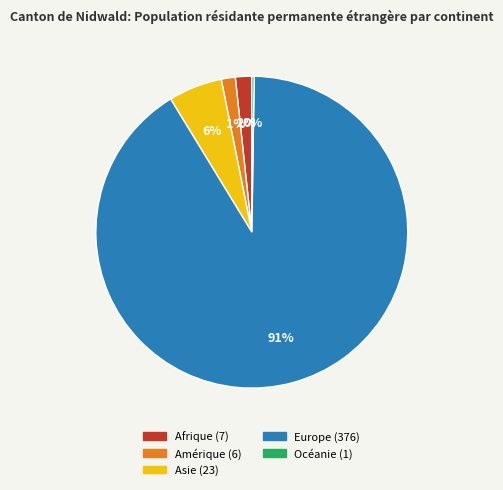

To the nearest percent, what is the average slice percentage?

20%